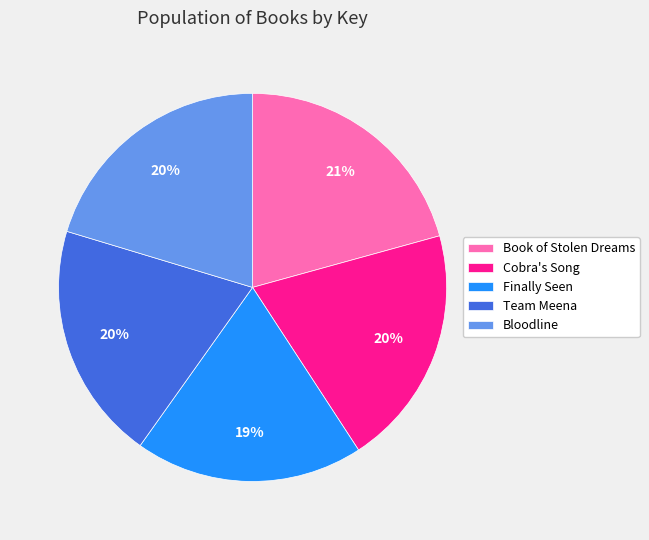

How many segments does this pie chart have?

5